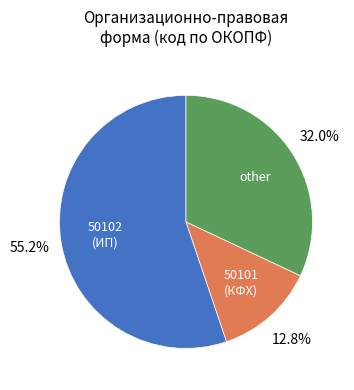

To the nearest percent, what portion does other represent?

32%